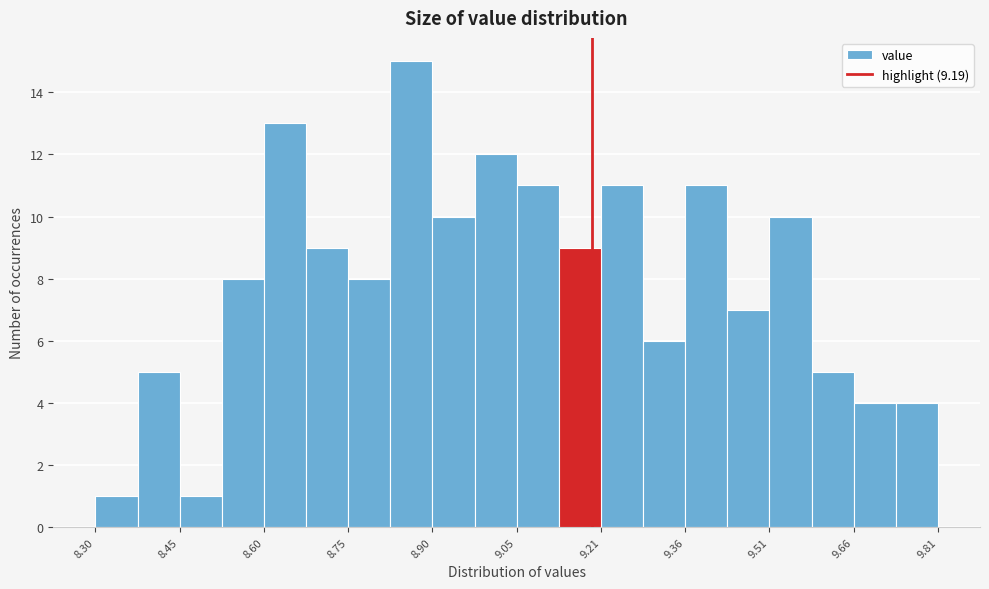

Around what value on the x-axis is the tallest bar? Give the approximate position of its centre, as read against the axis.

8.86